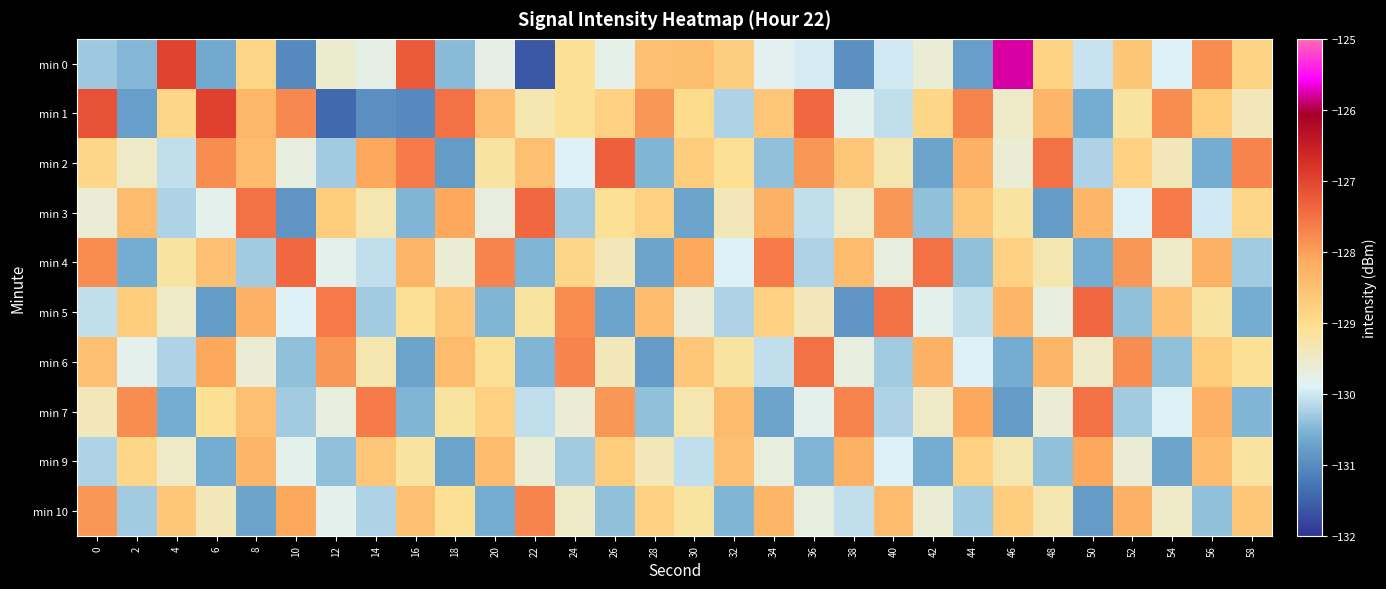

Count the number of categories in the chart.

30